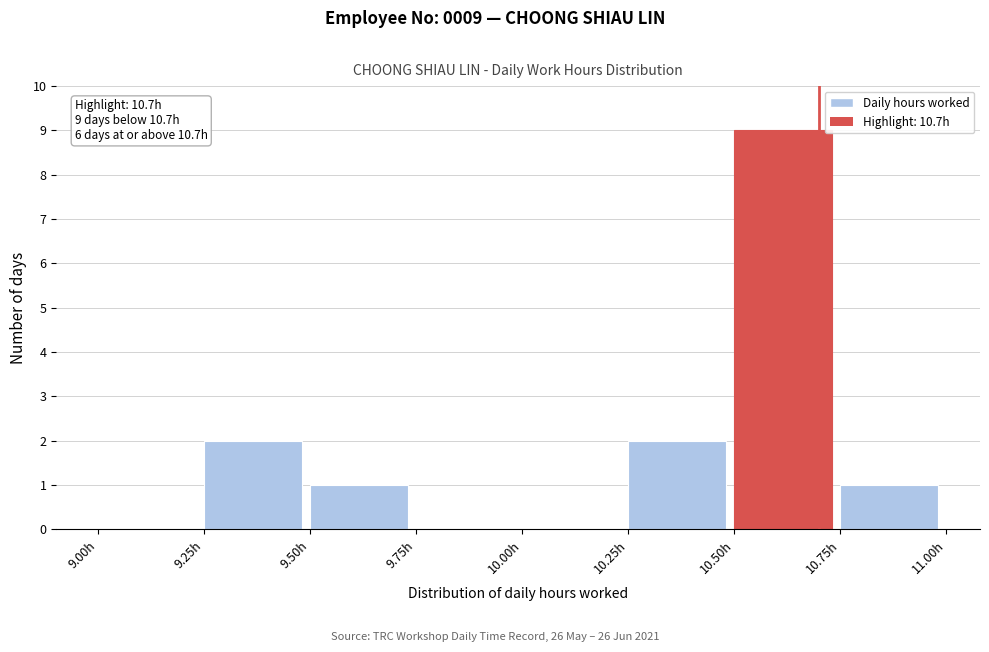

Over which range of the x-axis is the bar tallest?

10.50 to 10.75